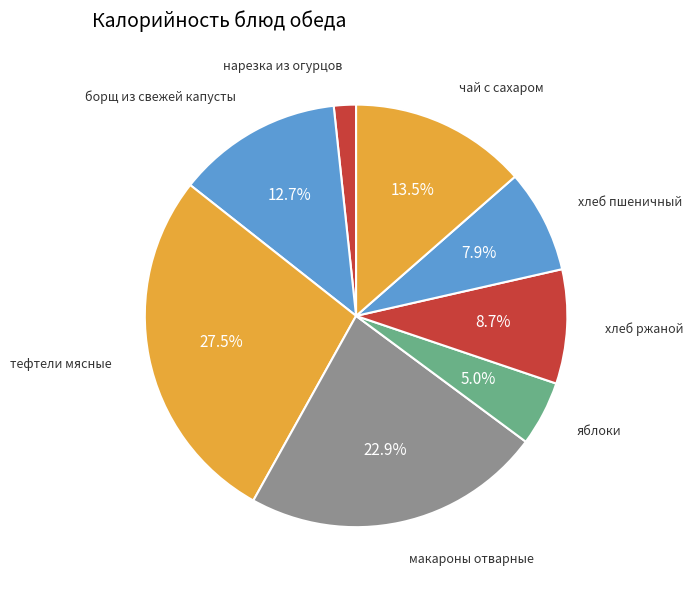

How many segments does this pie chart have?

8